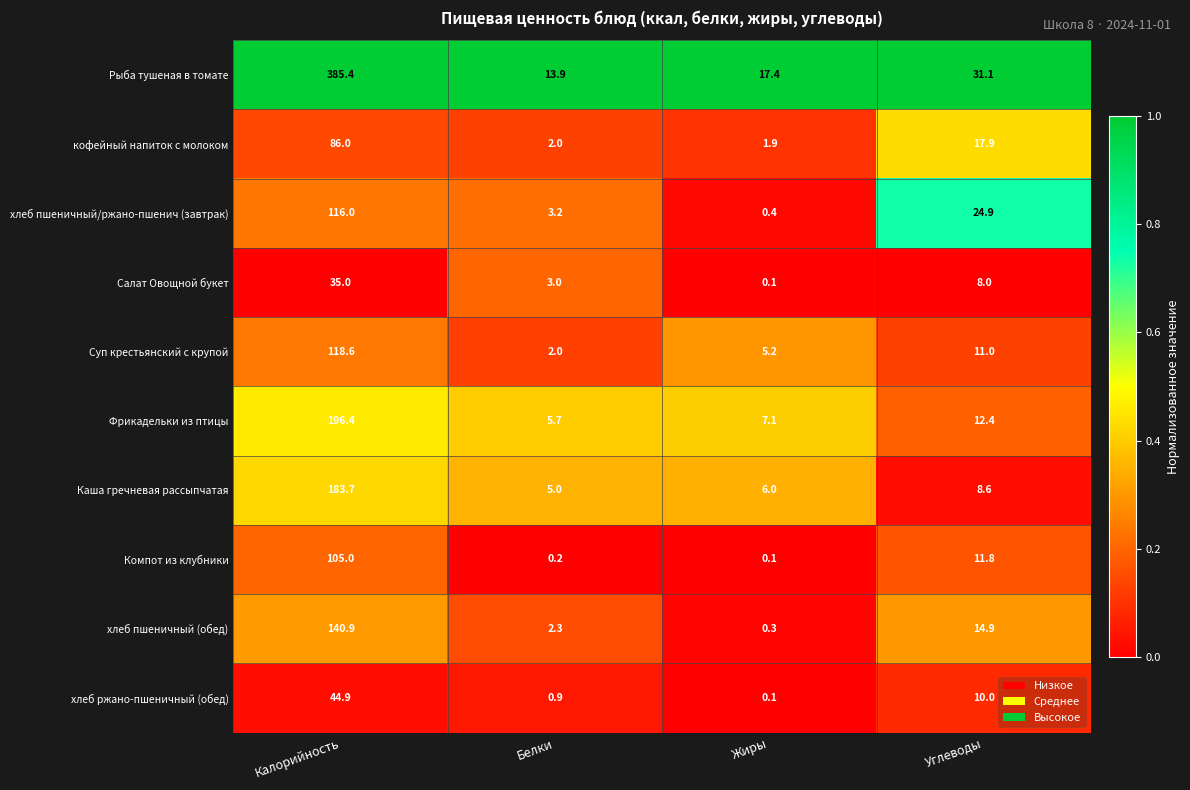

How many series are shown in this chart?

10